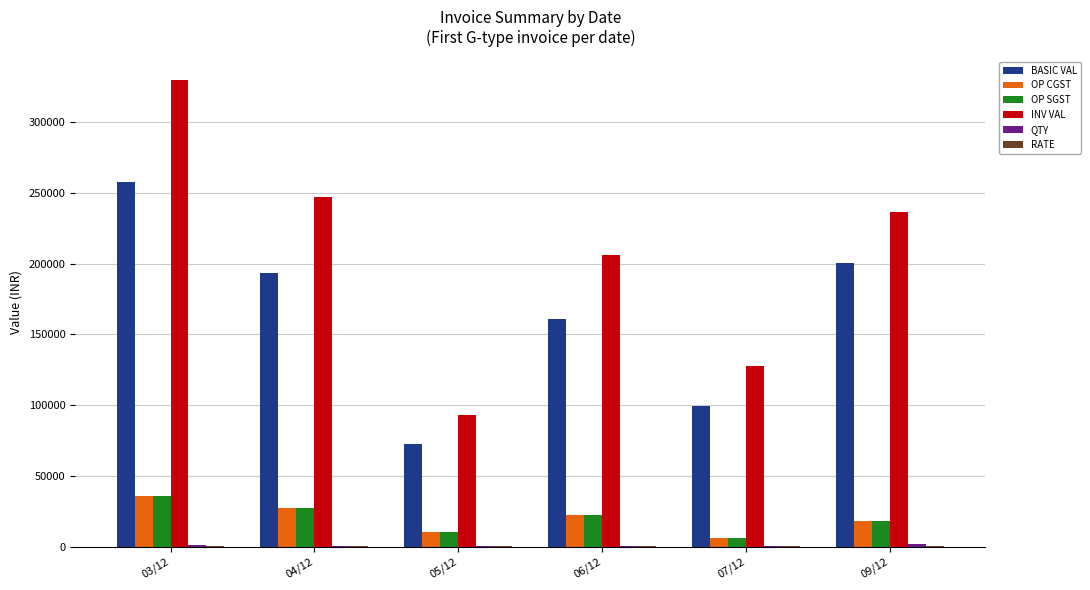

How many data points in OP CGST are above 22537?

3